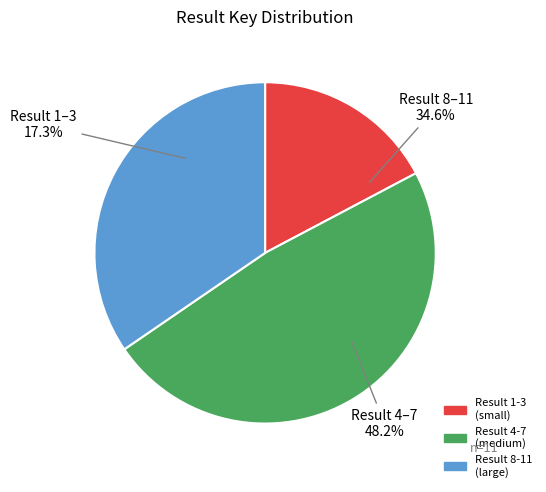

Which has a higher value, 11 or 7?

7